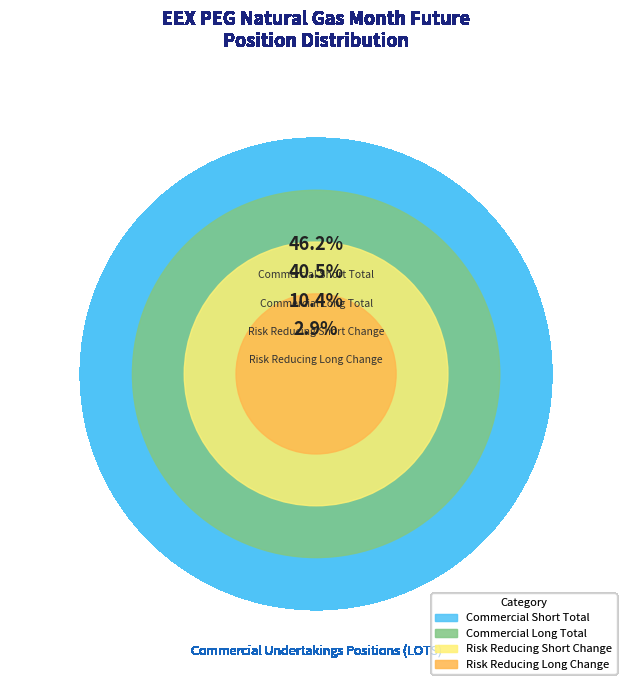

Between Commercial Long Total and Risk Reducing Long Change, which is larger?

Commercial Long Total